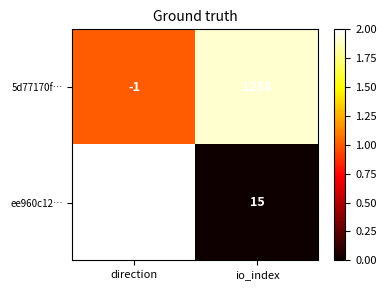

What is the sum of the 5d77170f… values at direction and io_index?

1257